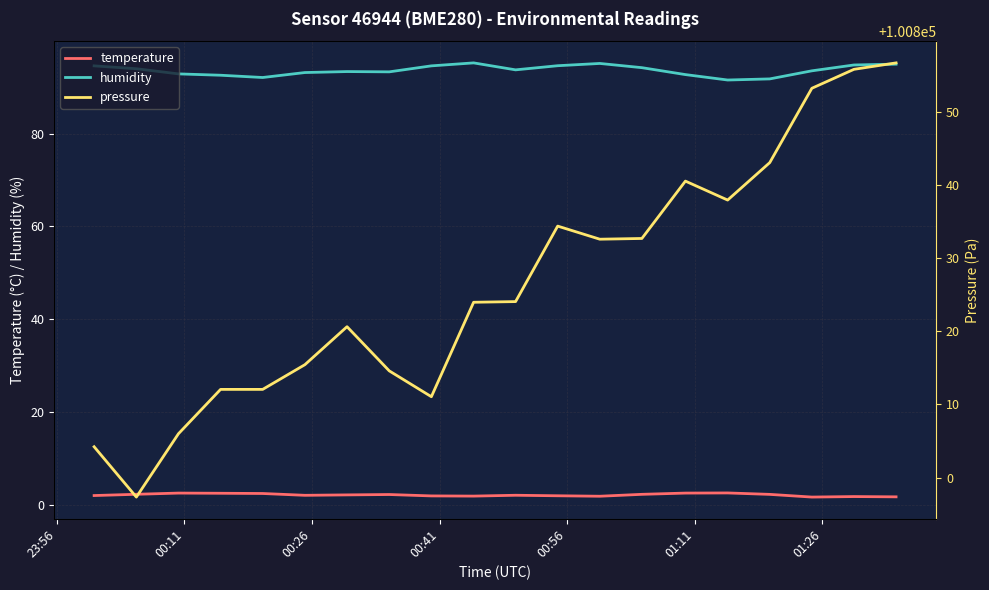

Reading left to right, transcribe all the data shown in this chart.

temperature: 2.0	2.3	2.5	2.5	2.4	2.0	2.1	2.2	1.9	1.9	2.0	1.9	1.8	2.2	2.5	2.5	2.2	1.7	1.8	1.7
humidity: 94.6	94.0	92.9	92.6	92.1	93.2	93.4	93.3	94.6	95.2	93.7	94.6	95.1	94.2	92.7	91.5	91.8	93.5	94.8	95.0
pressure: 100804.2	100797.3	100806.0	100812.1	100812.1	100815.4	100820.6	100814.6	100811.1	100824.0	100824.1	100834.4	100832.6	100832.7	100840.5	100837.9	100843.1	100853.2	100855.8	100856.7